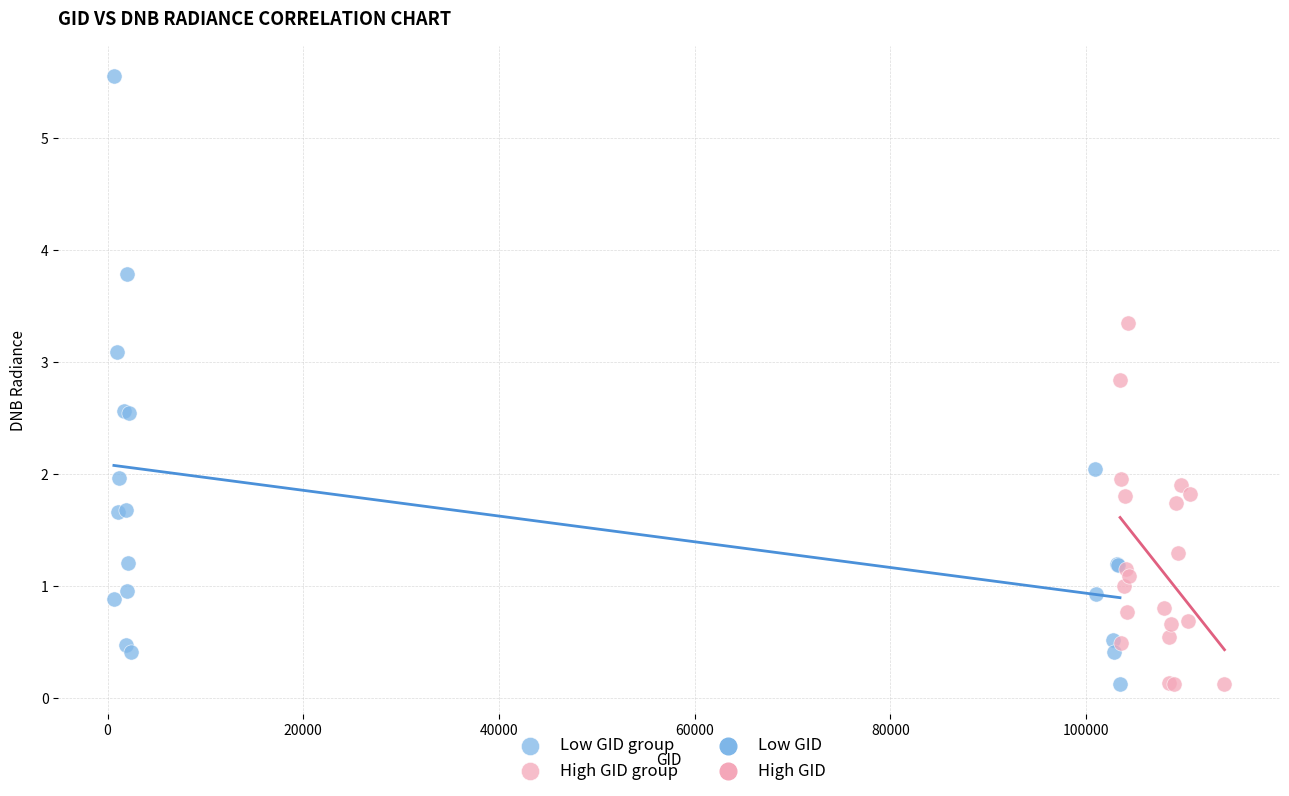

Which series contains the highest Y value?

Low GID group